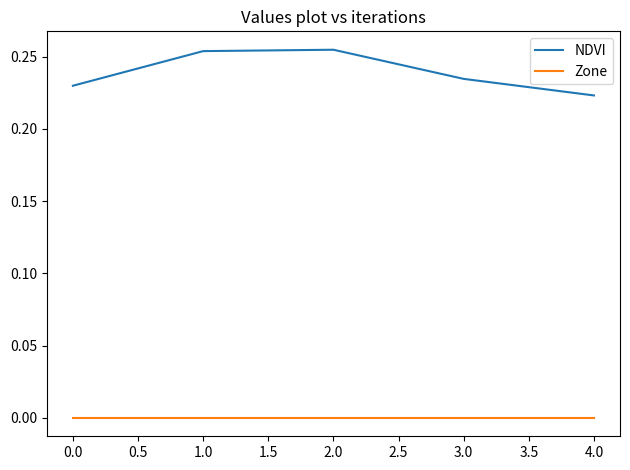

Which series has the widest spread of values?

NDVI